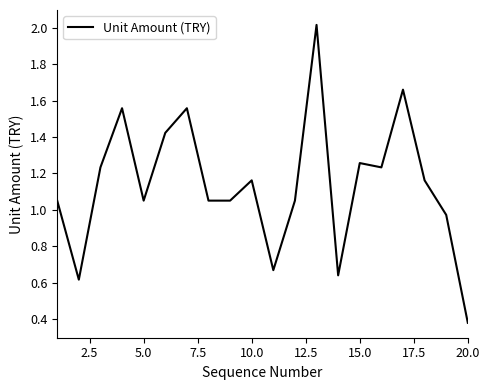

What is the maximum value shown in the chart?

2.0